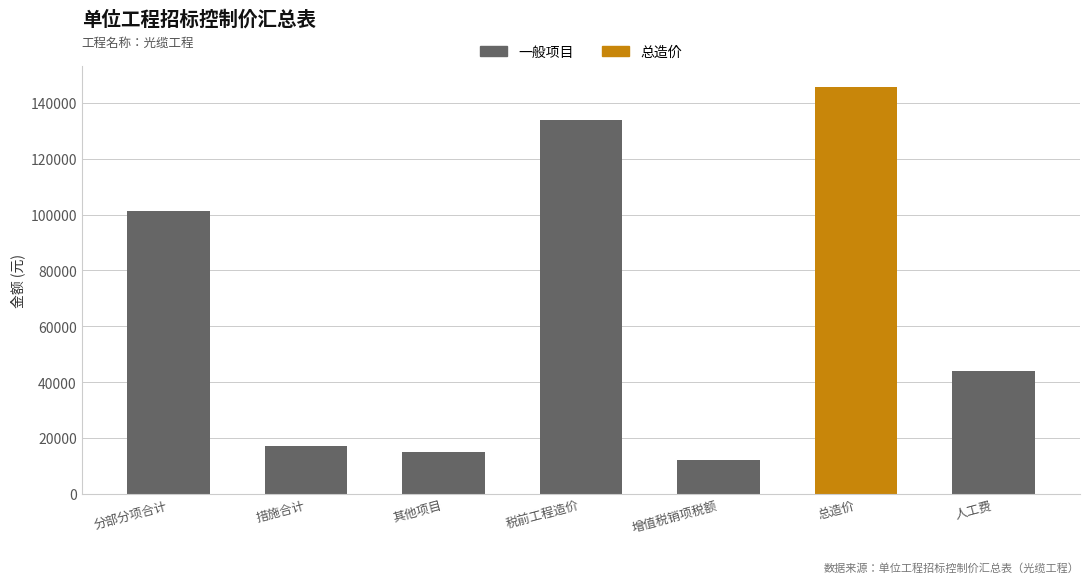

List the labels in order of value, largest first.

总造价, 税前工程造价, 分部分项合计, 人工费, 措施合计, 其他项目, 增值税销项税额